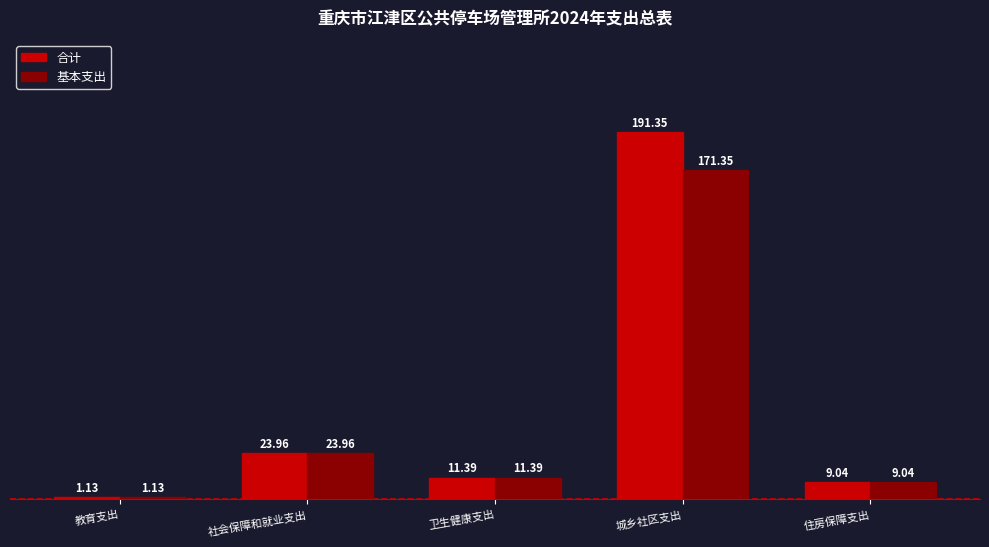

What is the total value across all series at 住房保障支出?

18.1